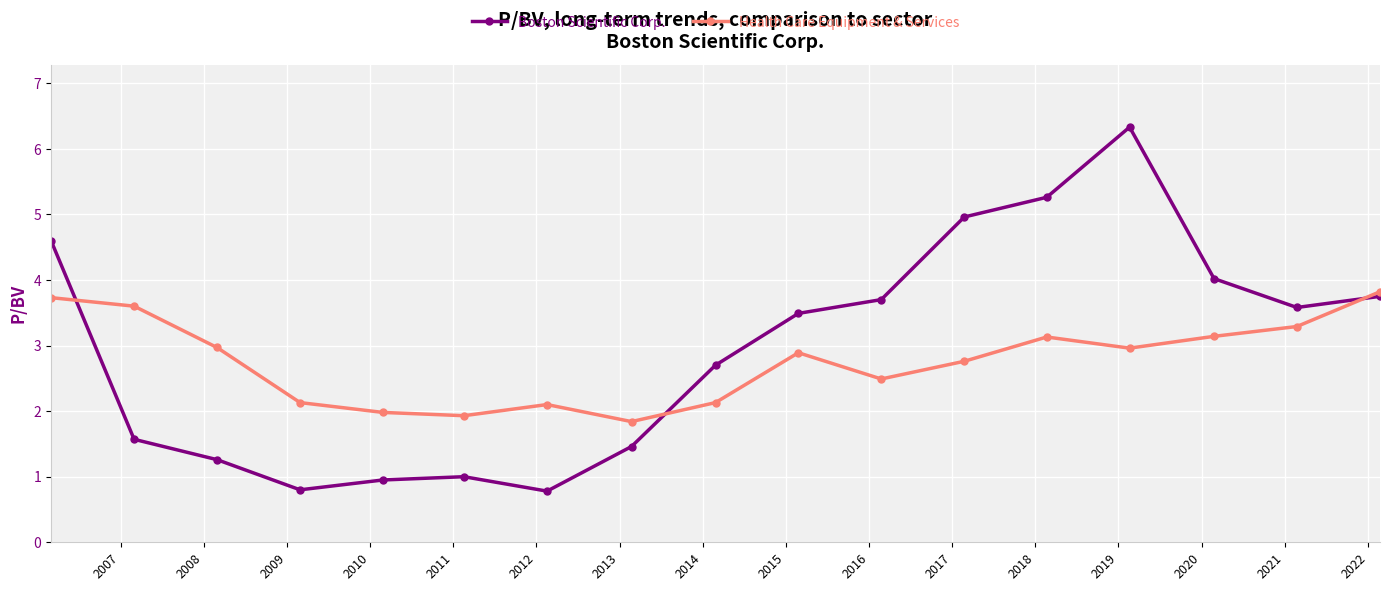

Which series has the widest spread of values?

Boston Scientific Corp.